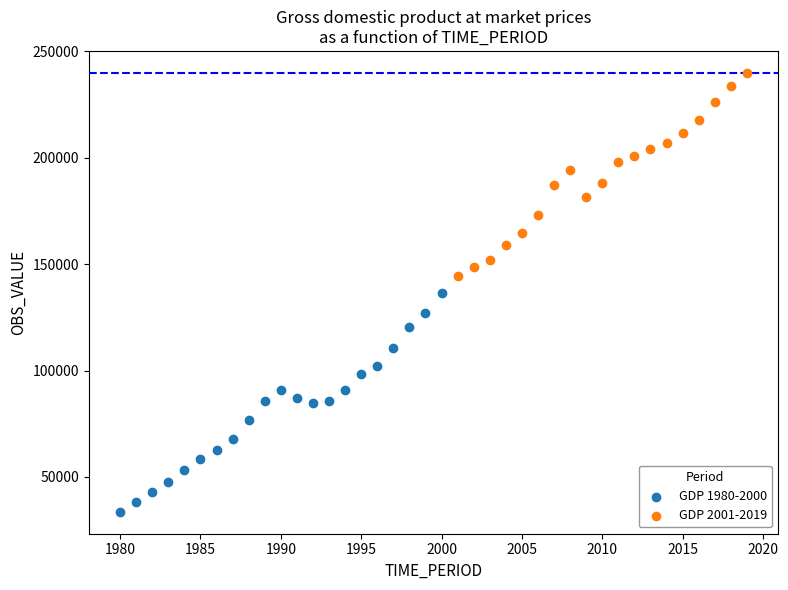

Which series contains the lowest Y value?

GDP 1980-2000